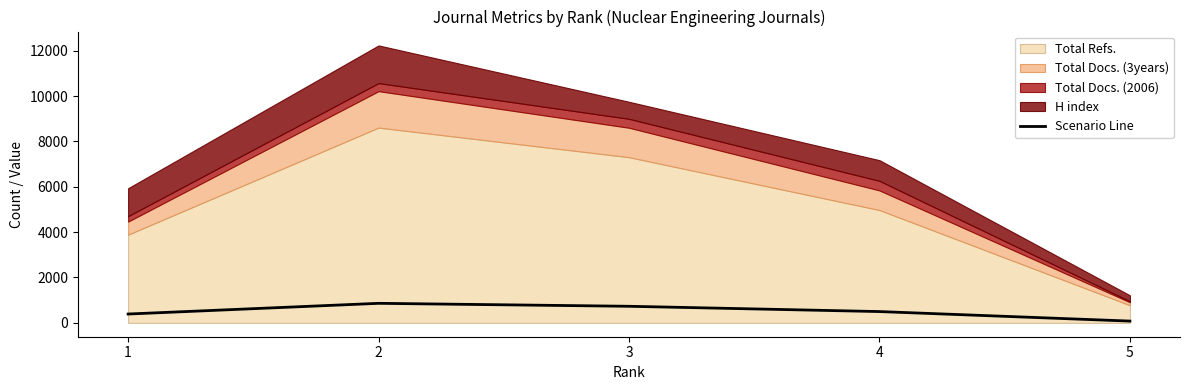

Reading left to right, extract all data points from this chart.

389.0	861.0	730.5	497.4	77.7